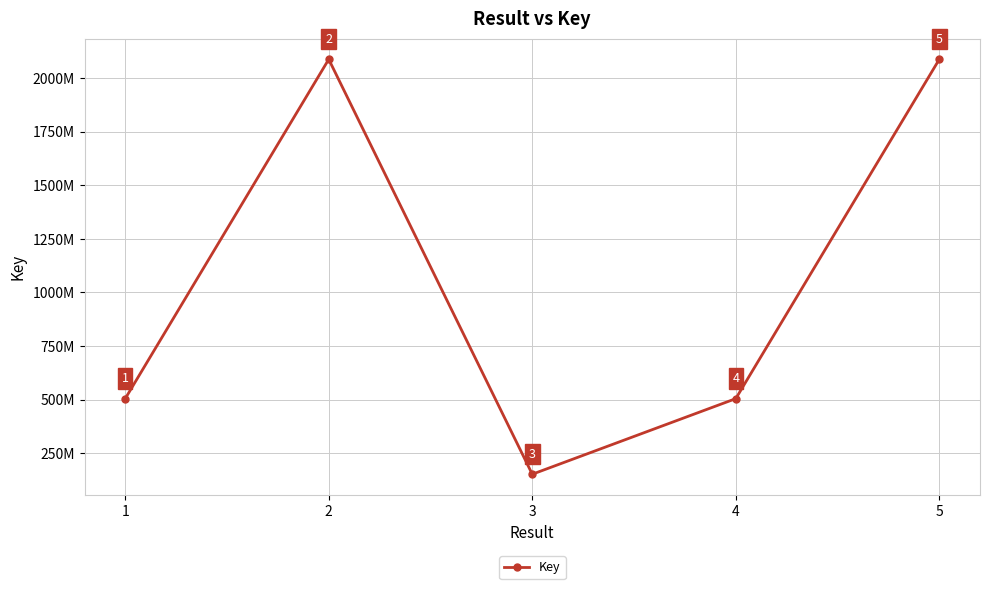

What is the smallest value displayed?

151735307